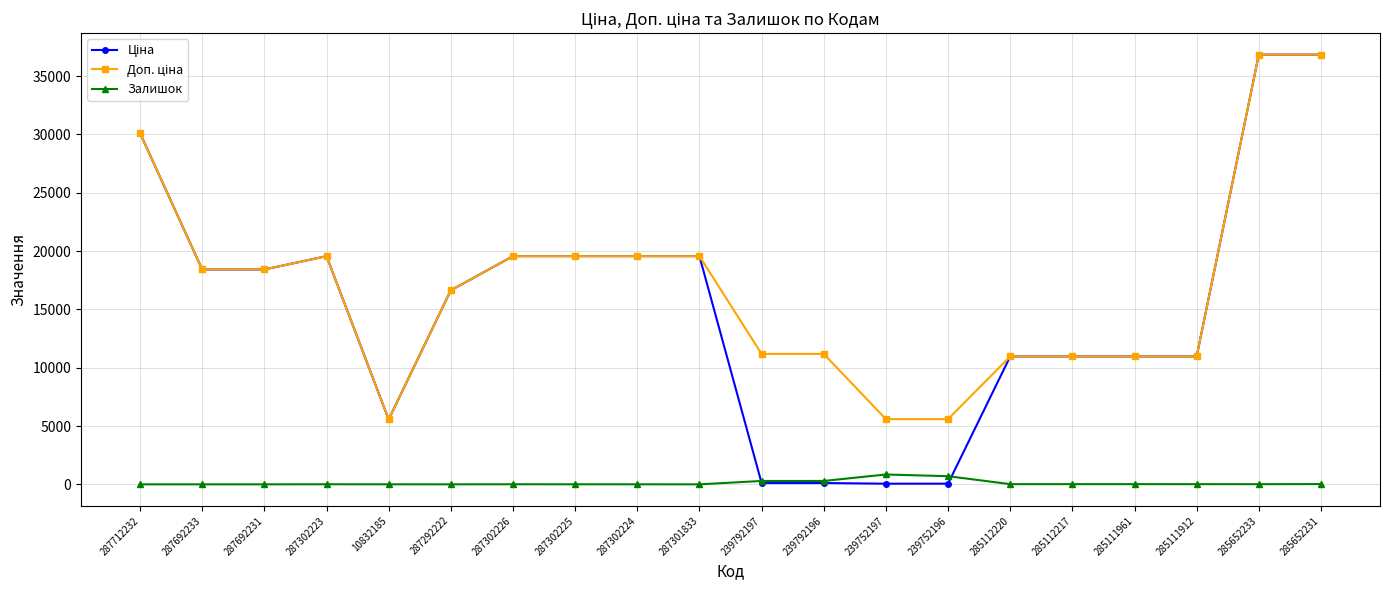

What is the maximum value shown in the chart?

36841.8